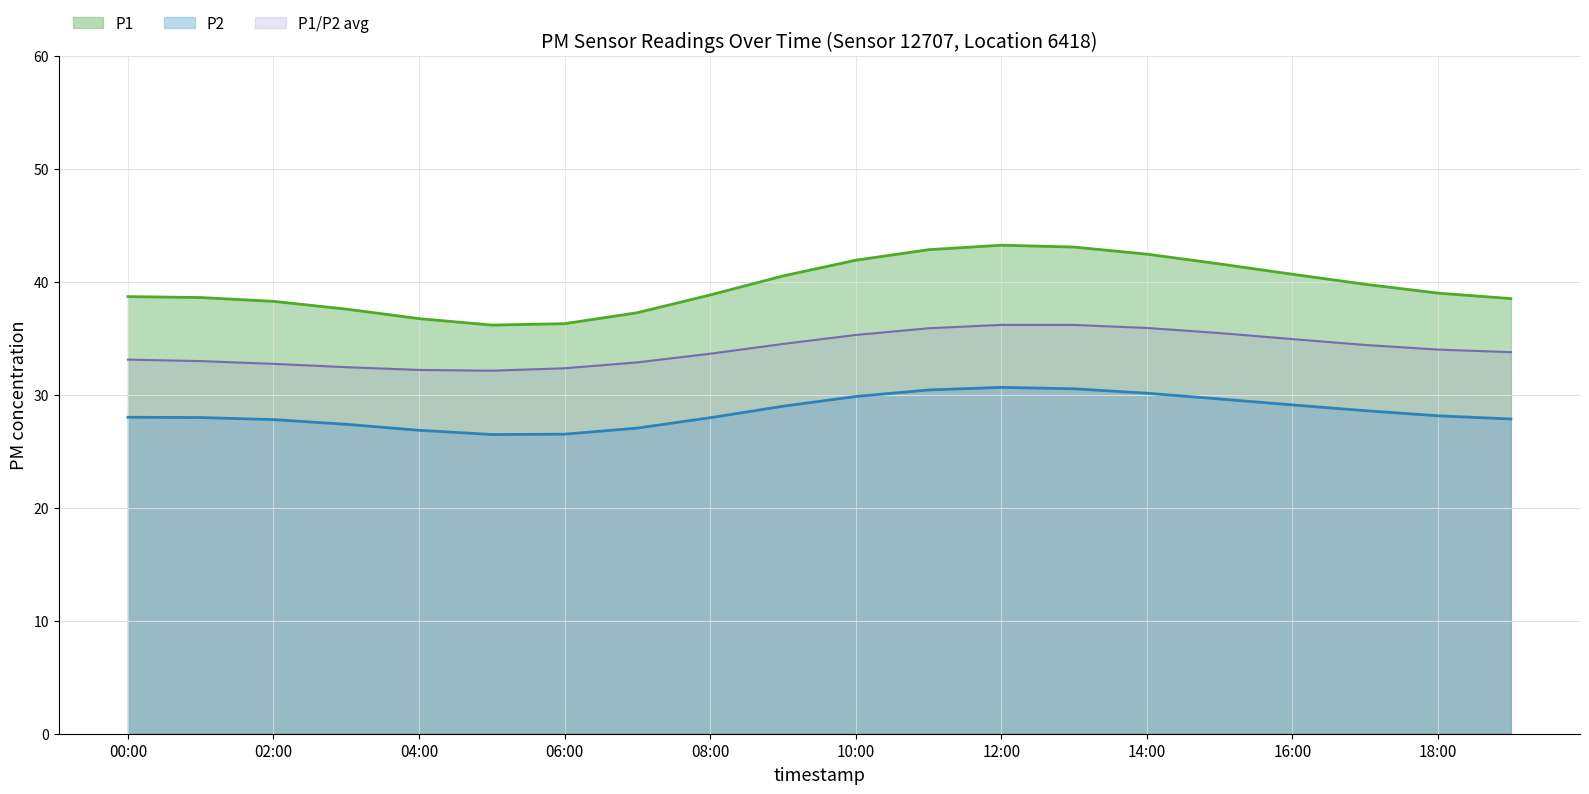

At which label does the data first exceed 28?

00:00